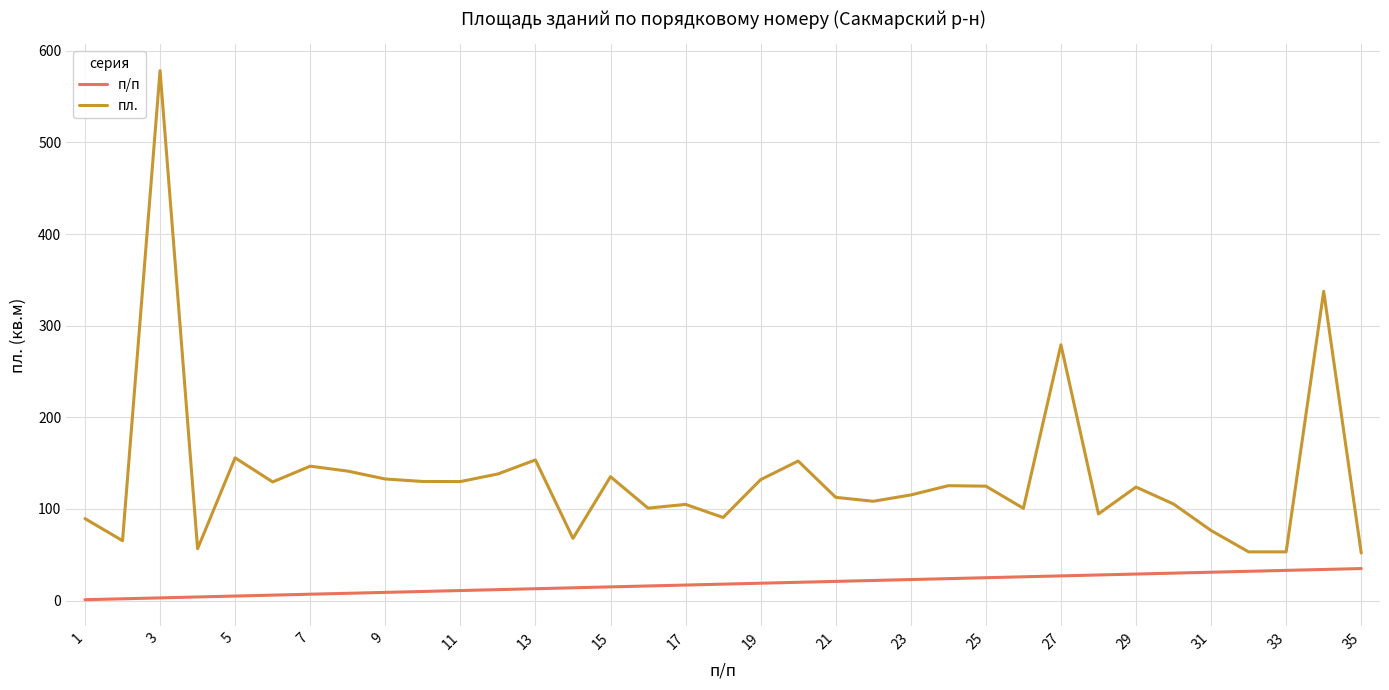

Which series has the widest spread of values?

пл.